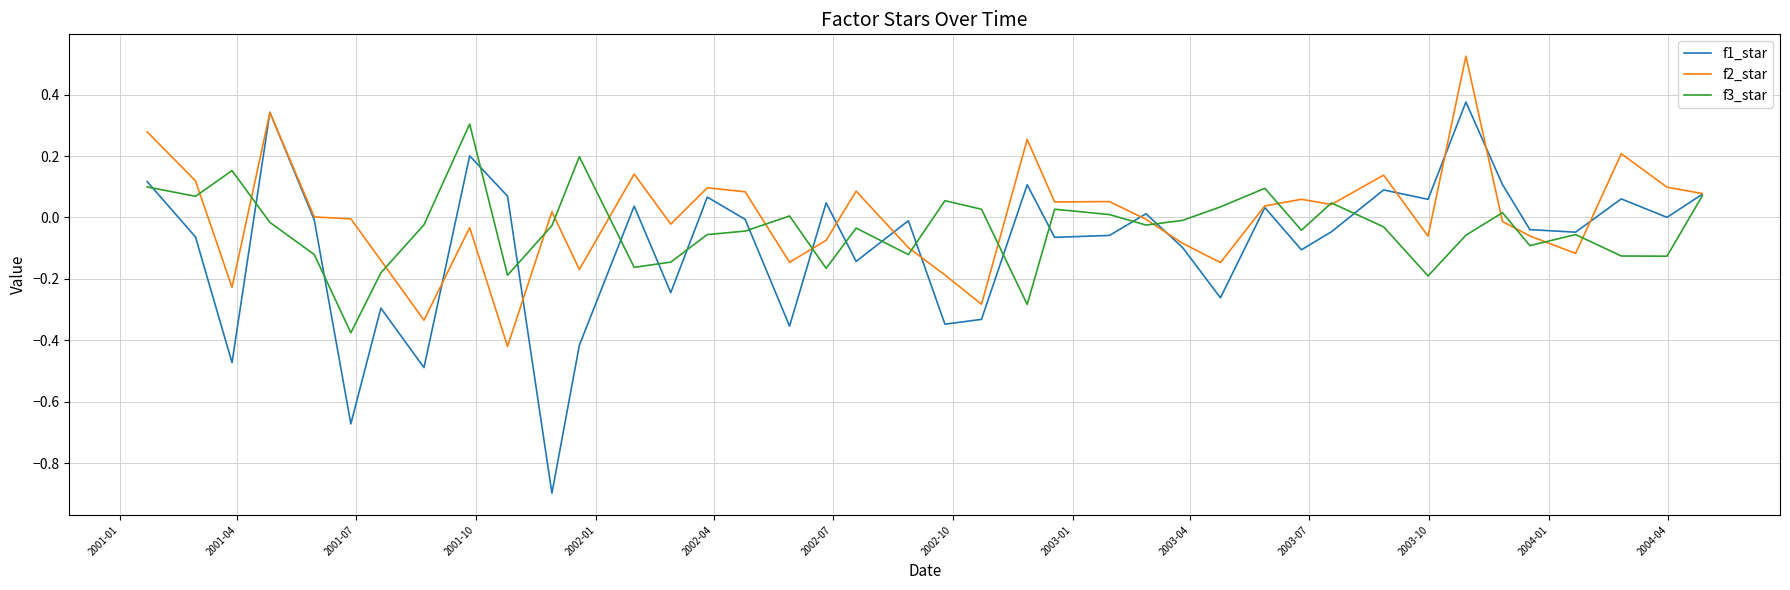

What is the smallest value displayed?

-0.9